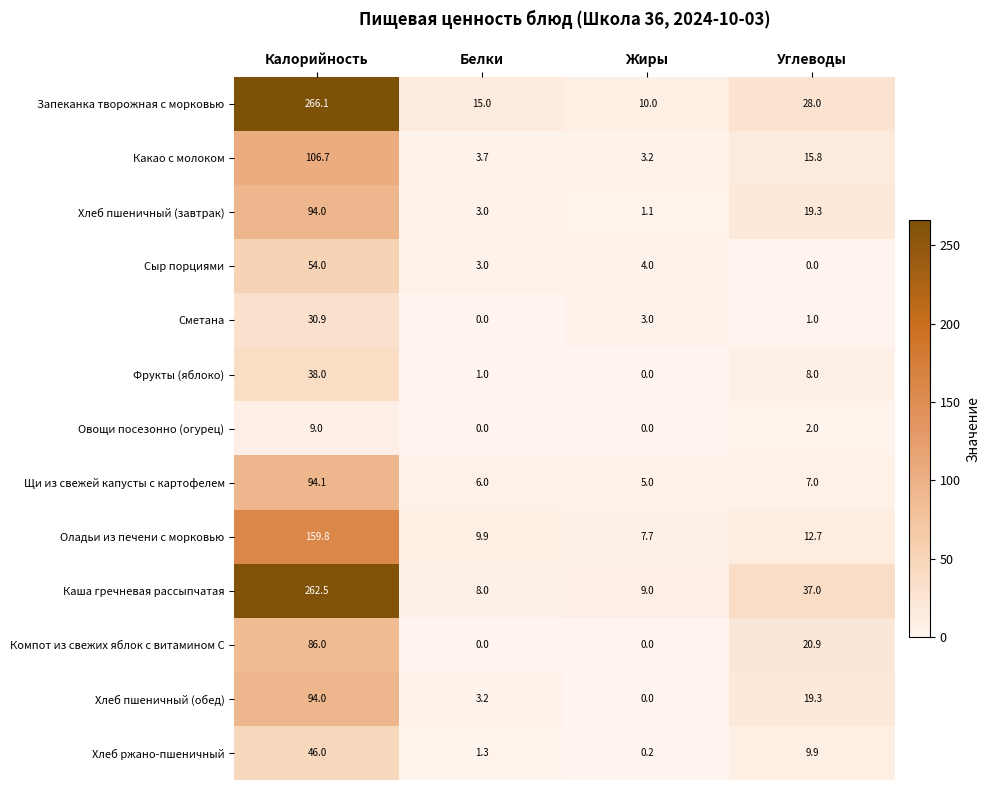

What is the difference between the maximum and minimum values in the Оладьи из печени с морковью series?

152.1